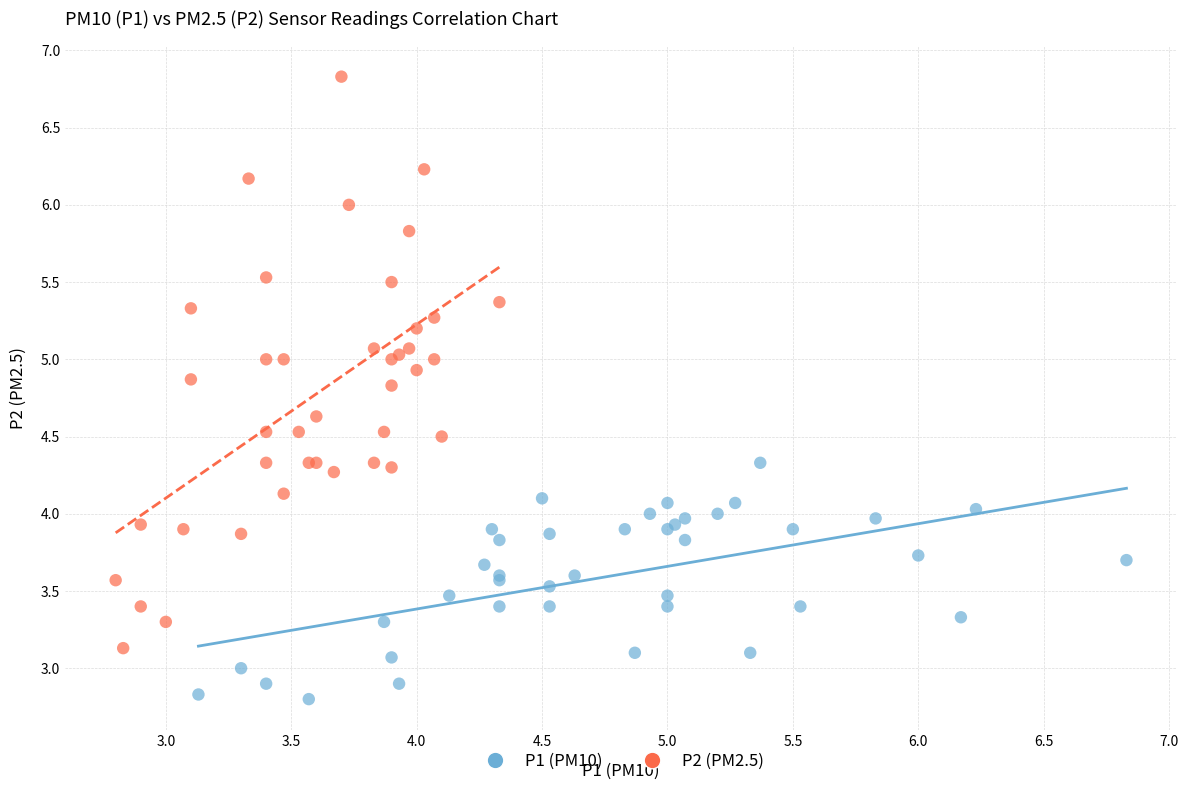

Which series contains the lowest Y value?

P1 (PM10)